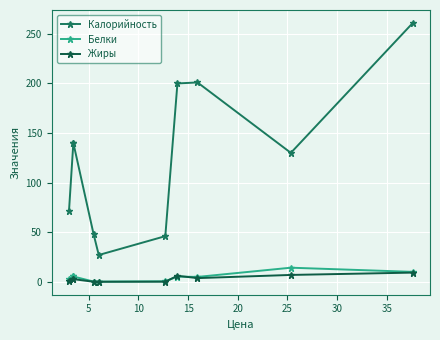

True or false: Калорийность has more than 0 interior local peaks.

True